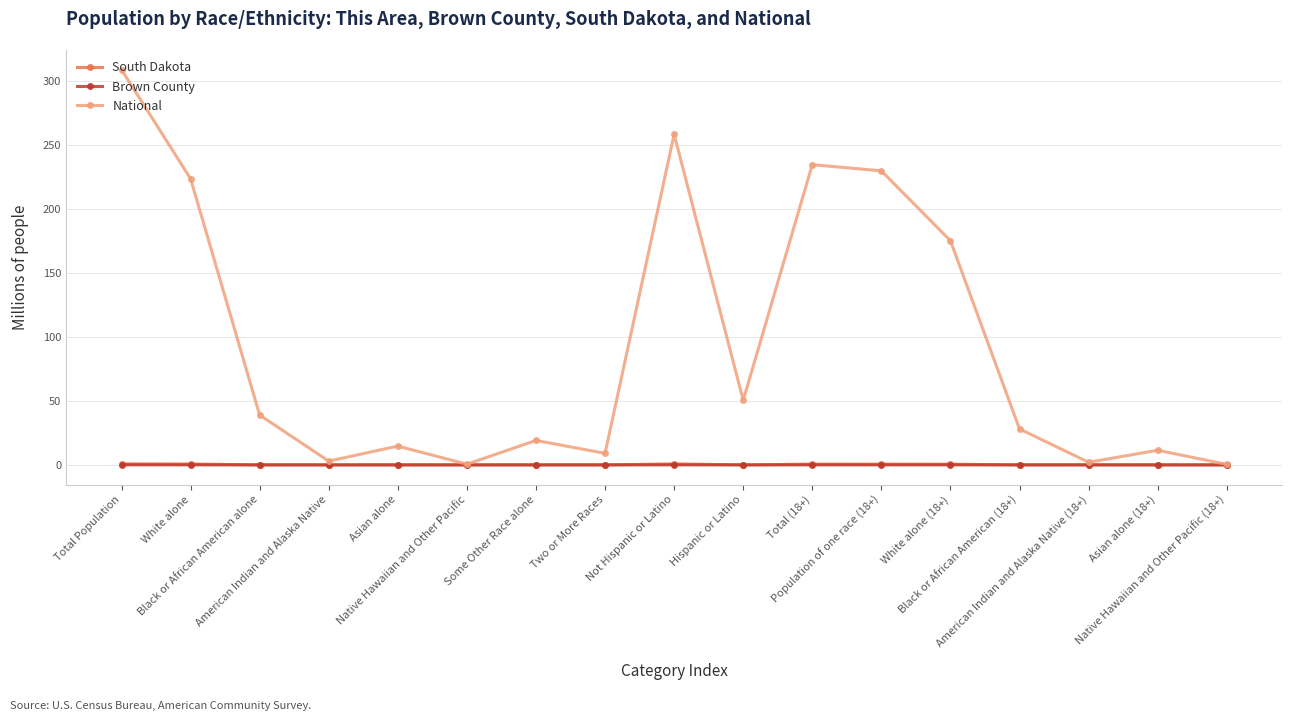

What are all the series names shown in the legend?

South Dakota, Brown County, National